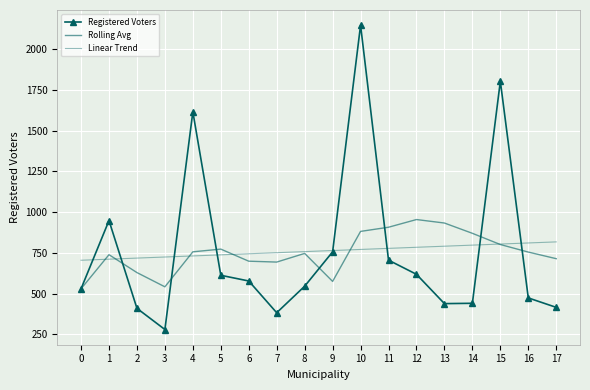

What is the highest value of the Linear Trend series?

817.2